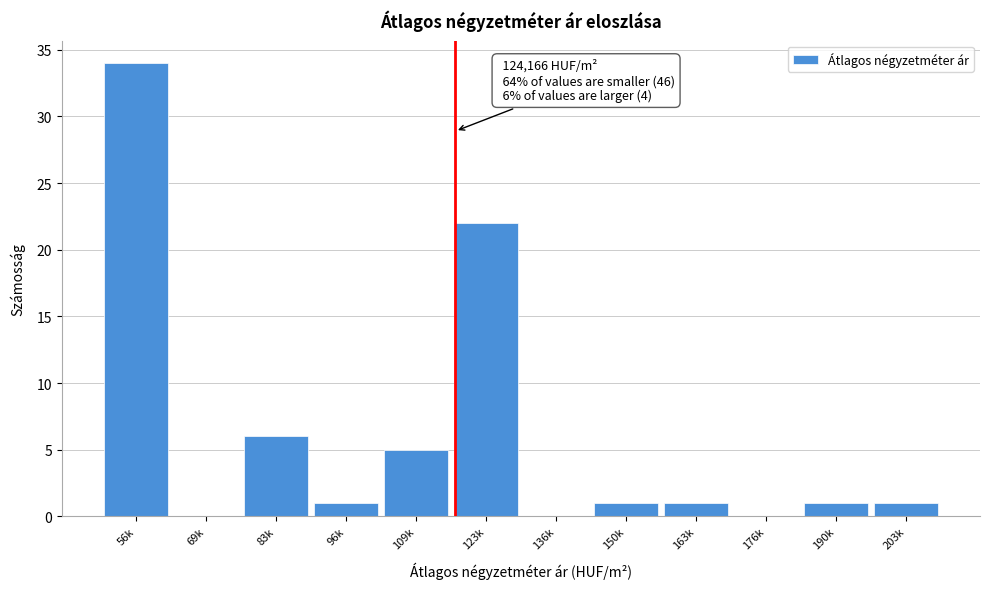

Reading left to right, what are all the values shown in this chart?

56k=34	69k=0	83k=6	96k=1	109k=5	123k=22	136k=0	150k=1	163k=1	176k=0	190k=1	203k=1